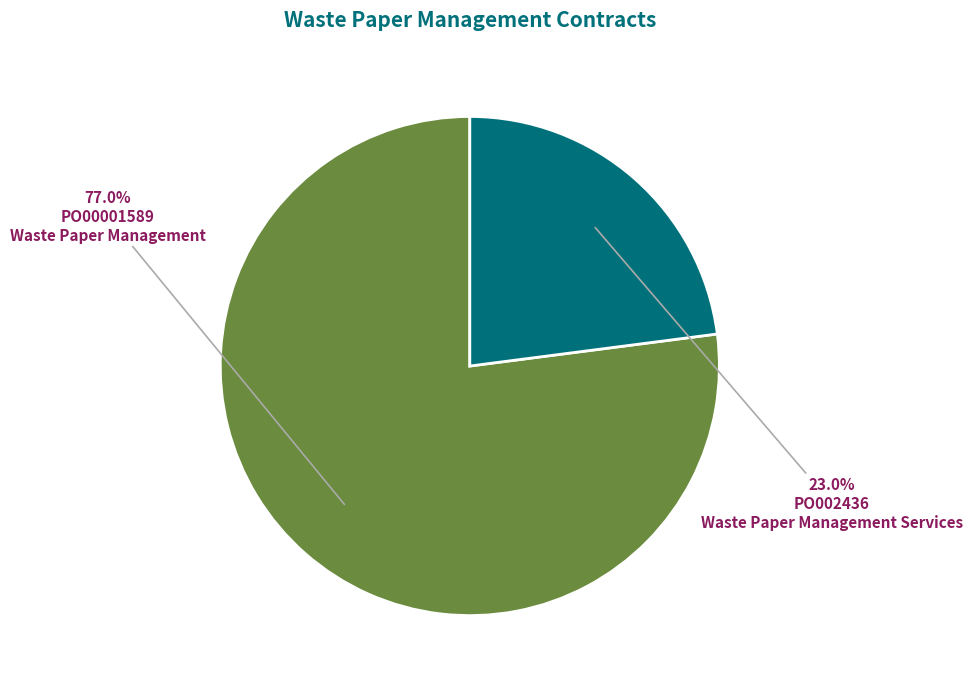

What percentage do PO002436 and PO00001589 together represent?

100.0%